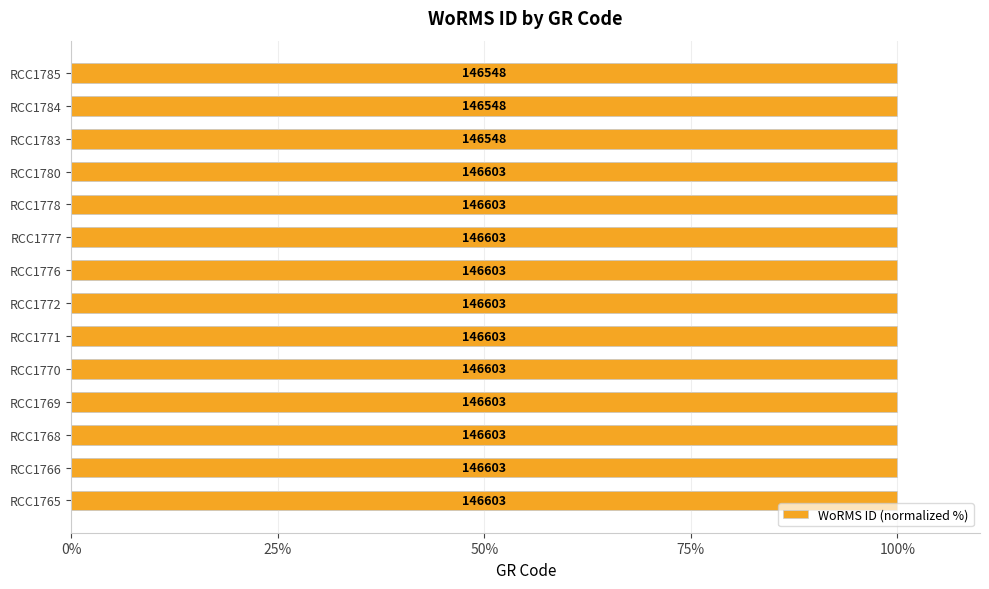

How many distinct data groups are displayed?

1